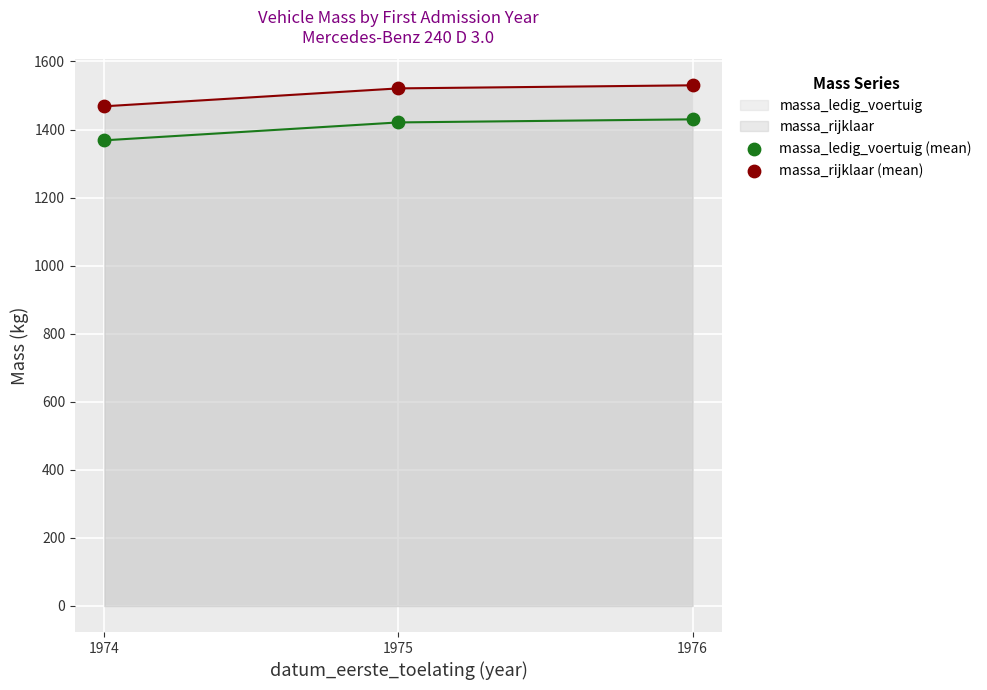

At how many categories does at least one series exceed 1465?

3